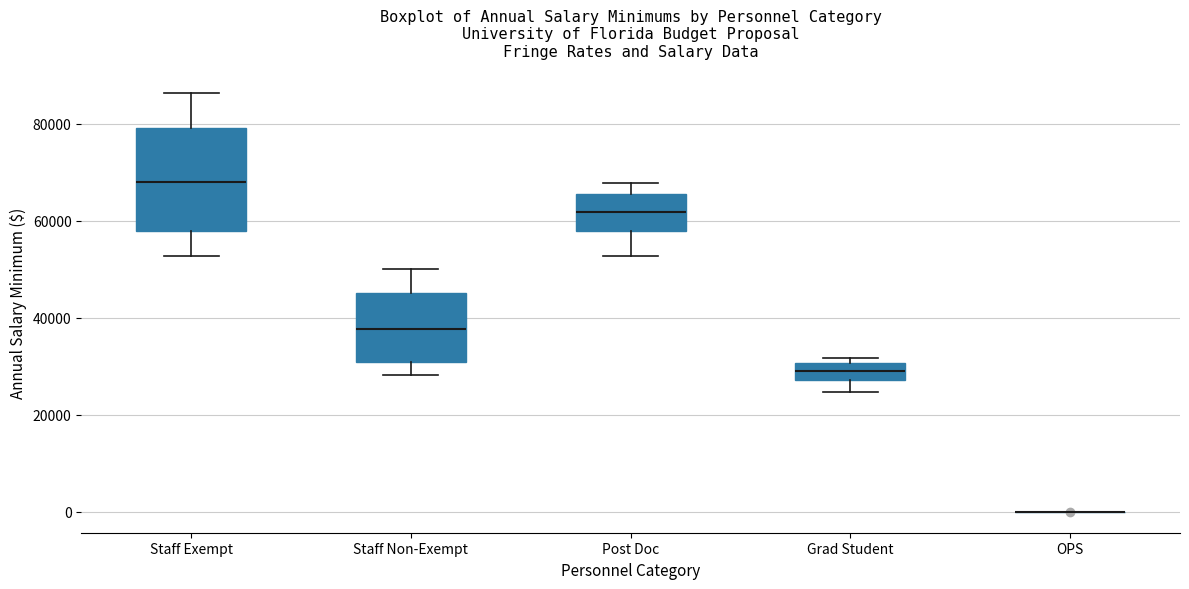

Where does the median line of the box for Staff Exempt sit on the y-axis? The values are not printed on the chart, so give them approximately, as read against the axis.

68000